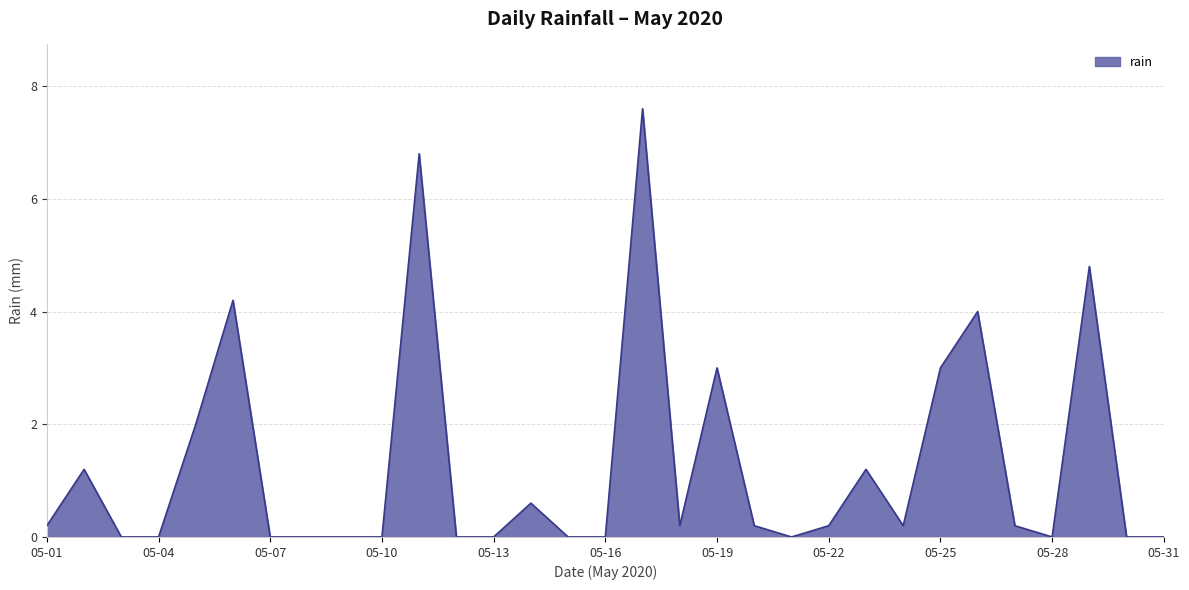

What is the difference between the maximum and minimum values?

7.6